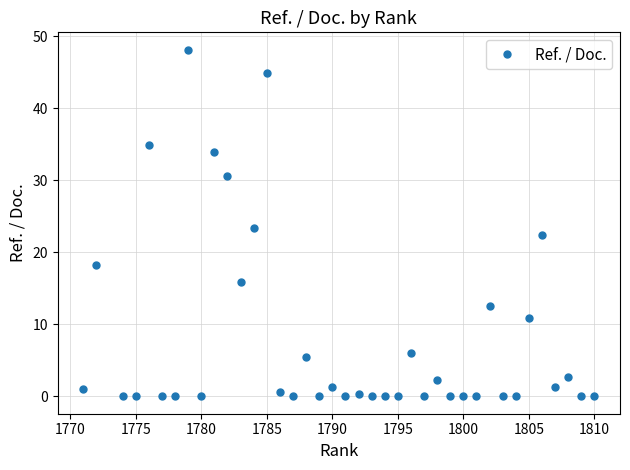

What is the maximum value shown in the chart?

48.1